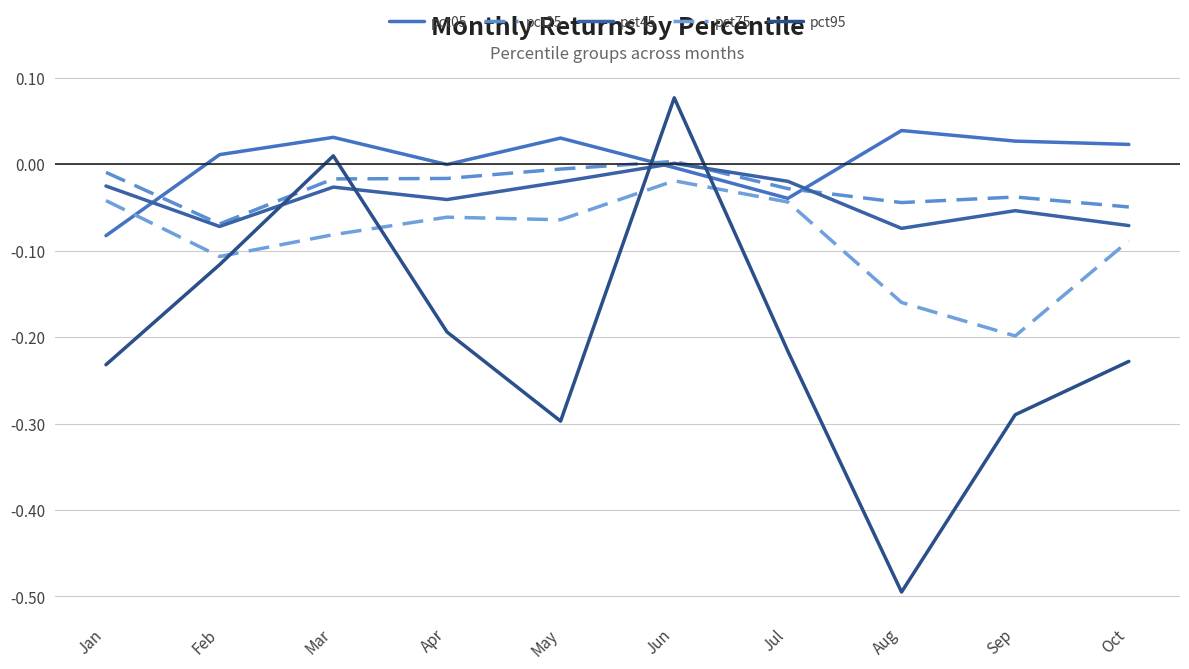

Is it true that pct25 equals -0.0 at Jul?

False